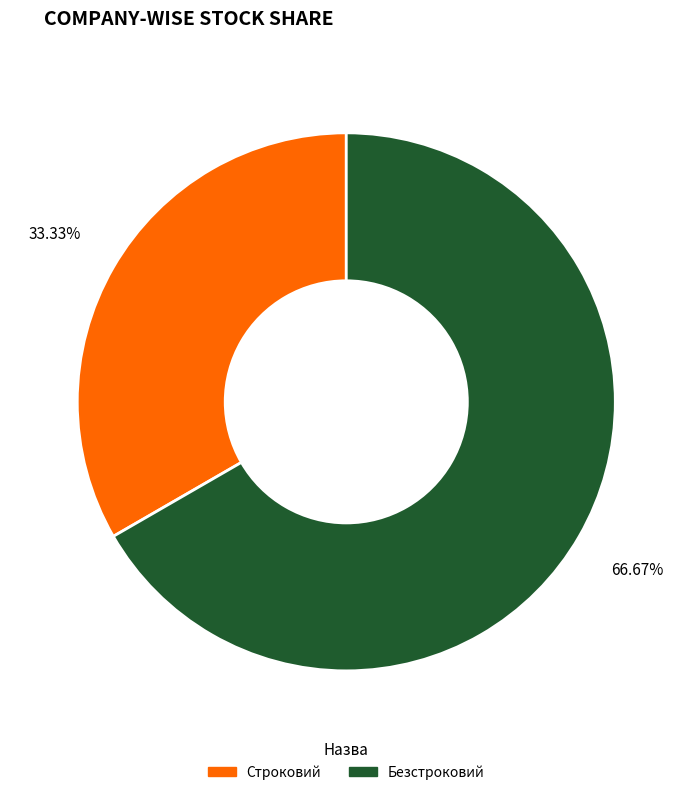

To the nearest percent, what portion does Безстроковий represent?

67%